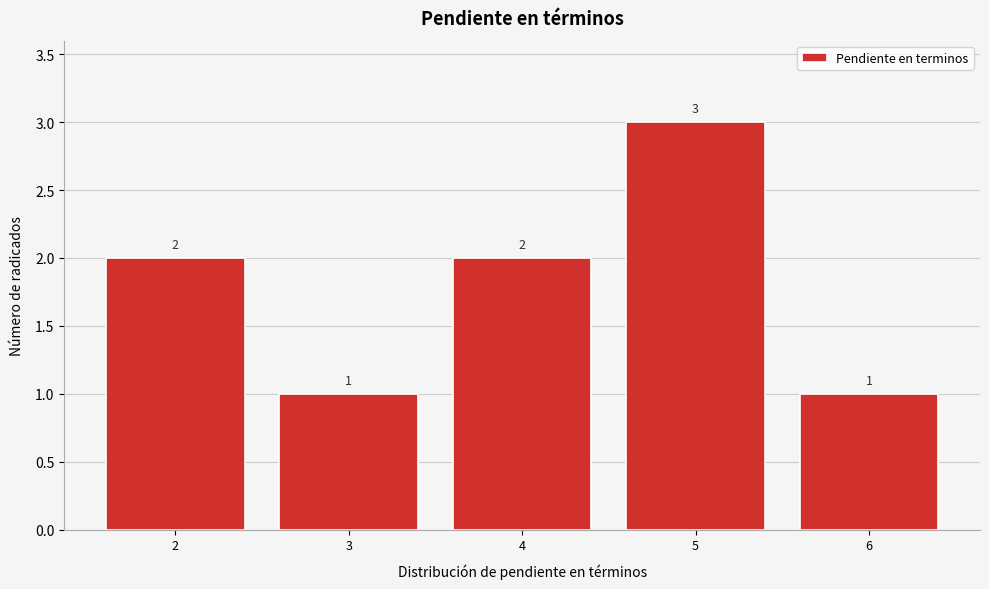

Reading left to right, extract all data points from this chart.

2	1	2	3	1